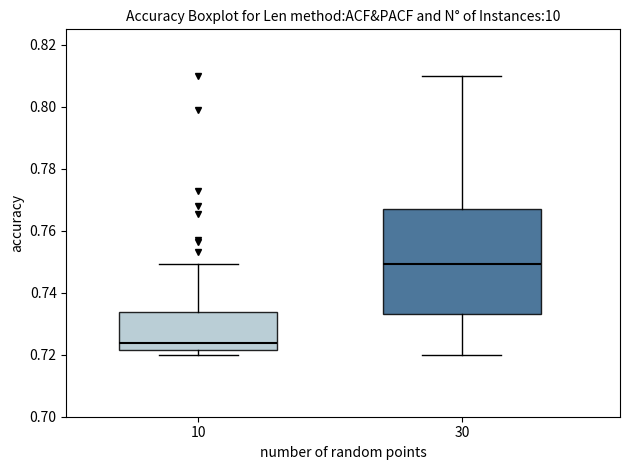

Reading left to right, read every box against the y-axis: the position of its median line, the range the box covers, and the ends of its whiskers. The values are not printed on the chart, so give them approximately, as read against the axis.

10: median 0.724, box 0.722 to 0.734, whiskers 0.720 to 0.750
30: median 0.750, box 0.734 to 0.768, whiskers 0.720 to 0.810